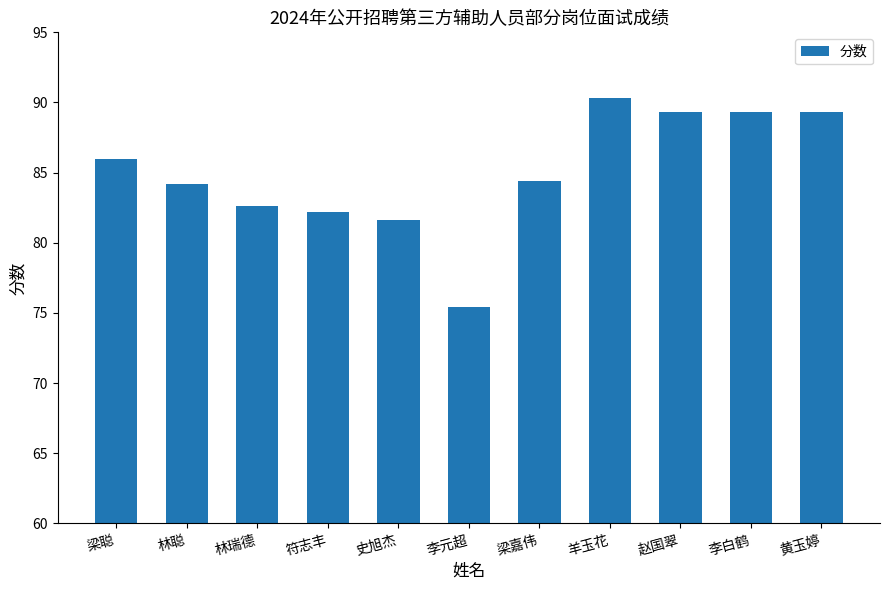

What is the label of the 6th bar from the left?

李元超